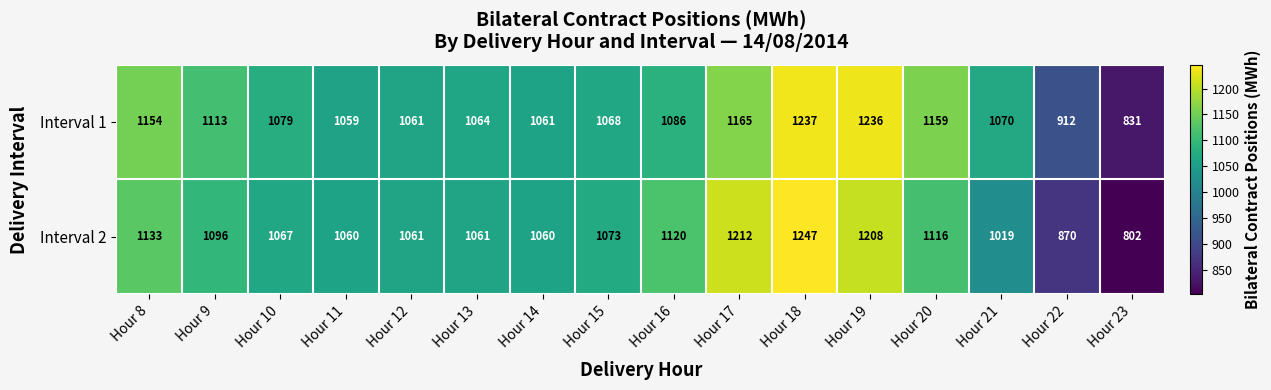

The Interval 1 series shows 2055 at Hour 20. True or false?

False